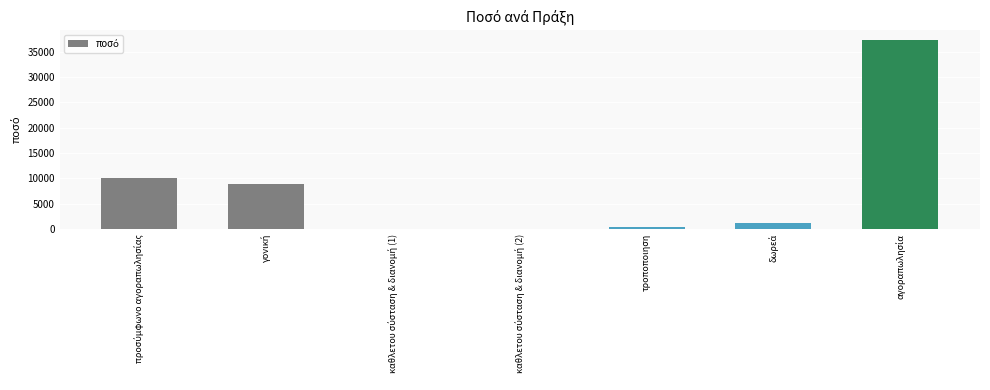

What is the sum of all values?

57902.1